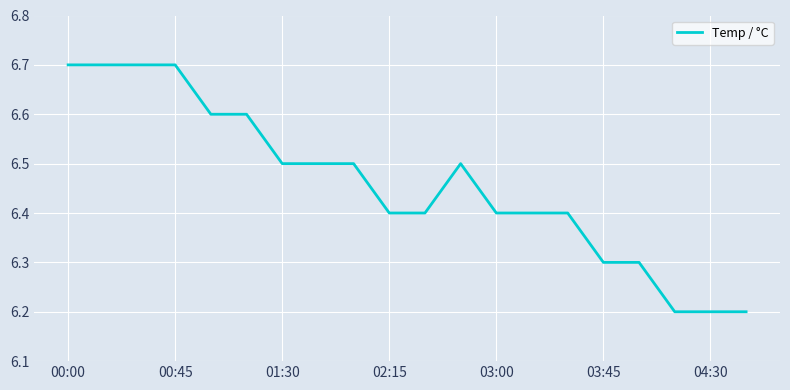

What is the smallest value displayed?

6.2